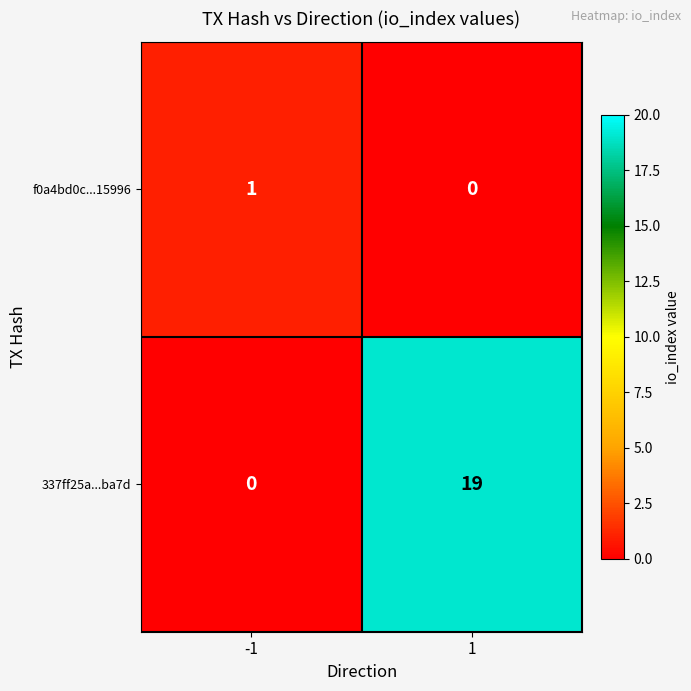

At 1, list the series in order from smallest to largest.

f0a4bd0c...15996, 337ff25a...ba7d